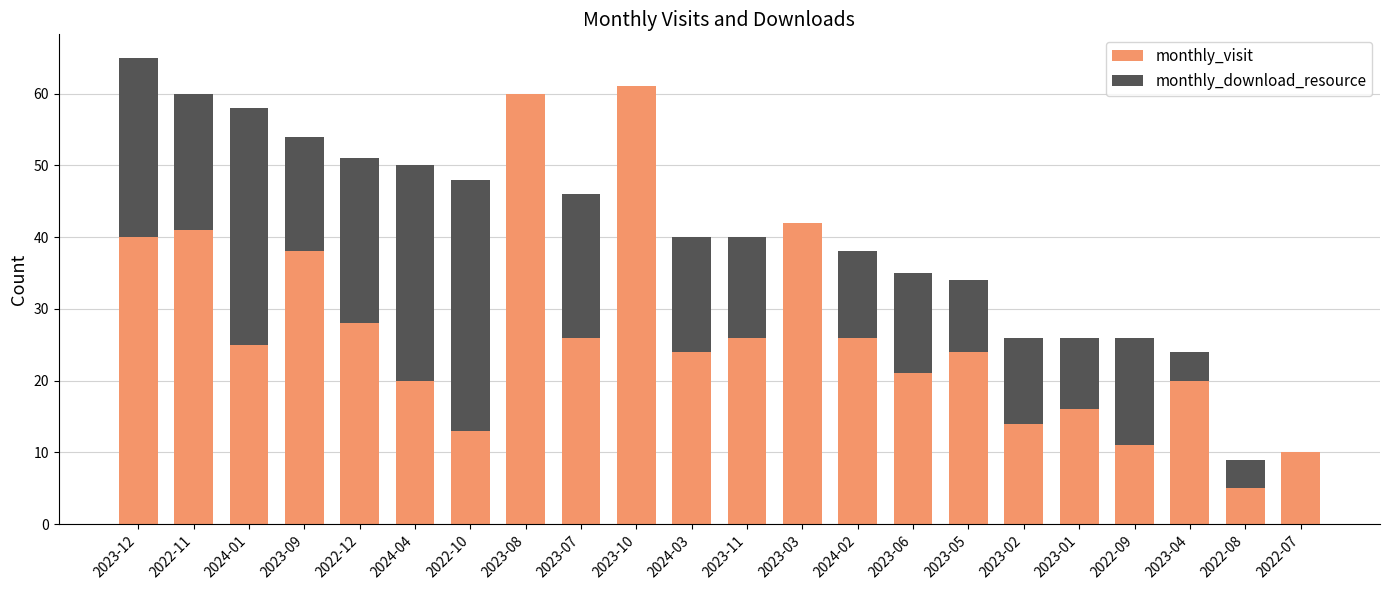

The value of monthly_download_resource at 2023-01 is 9. True or false?

False